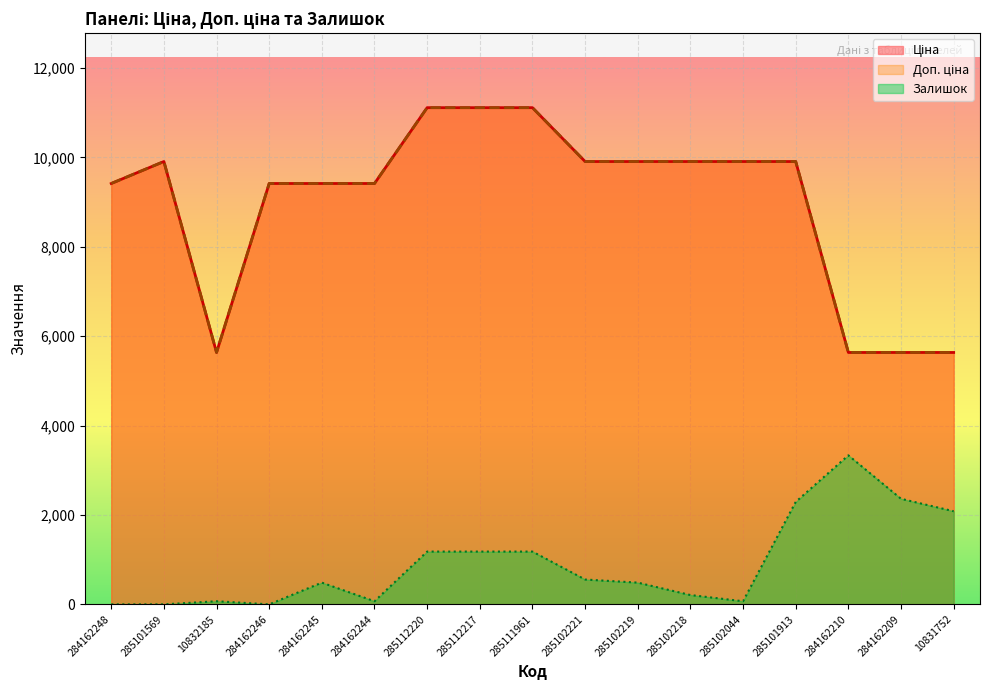

What is the sum of all Залишок values?

15559.0